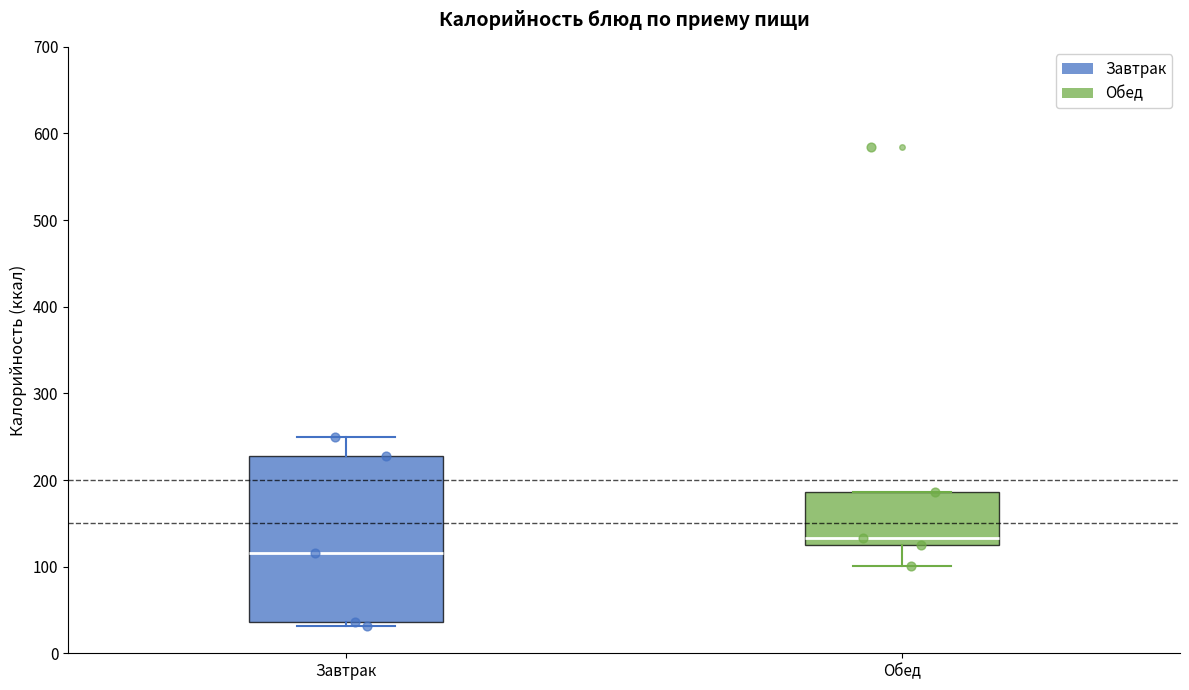

Which box is the tallest, from its lower edge to its upper edge?

Завтрак